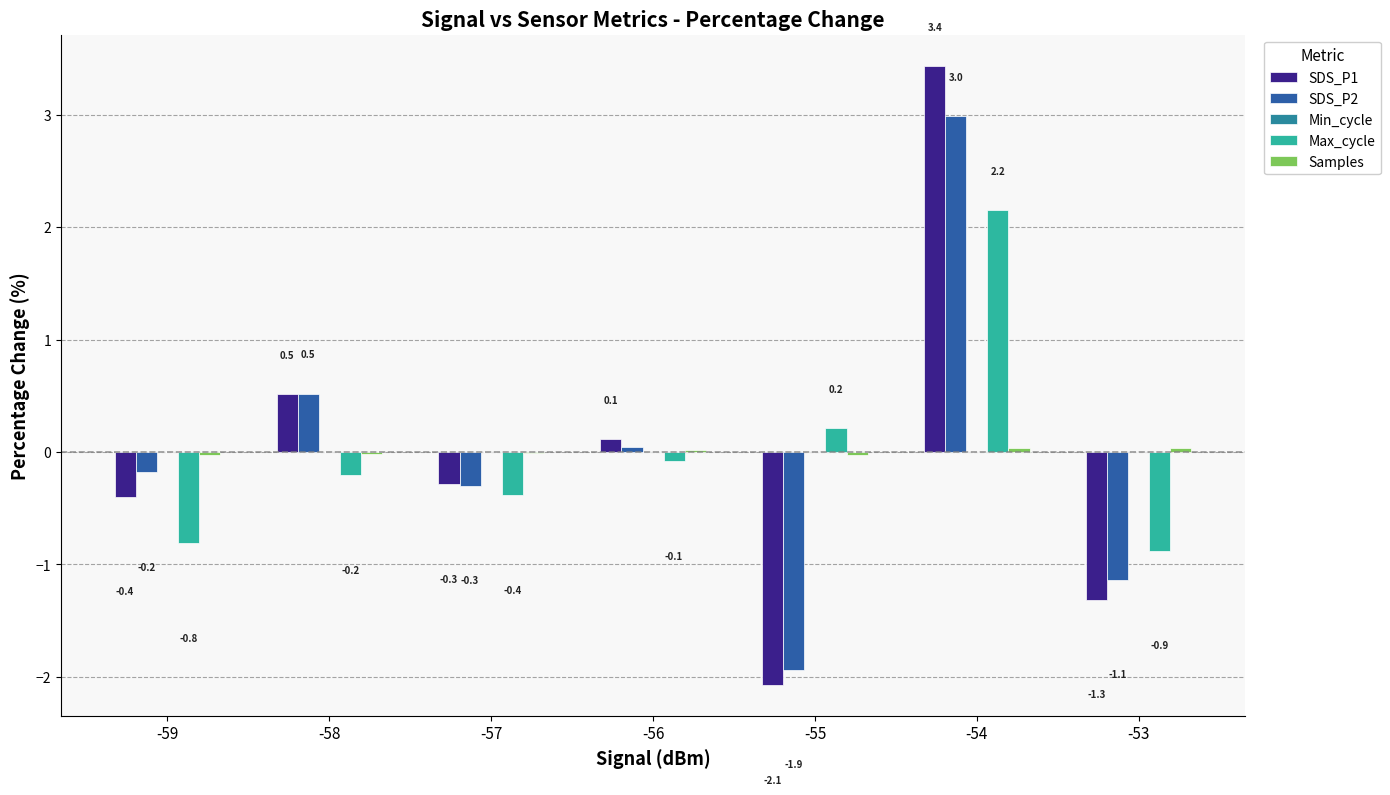

Where does the SDS_P2 series first go above 0?

-58